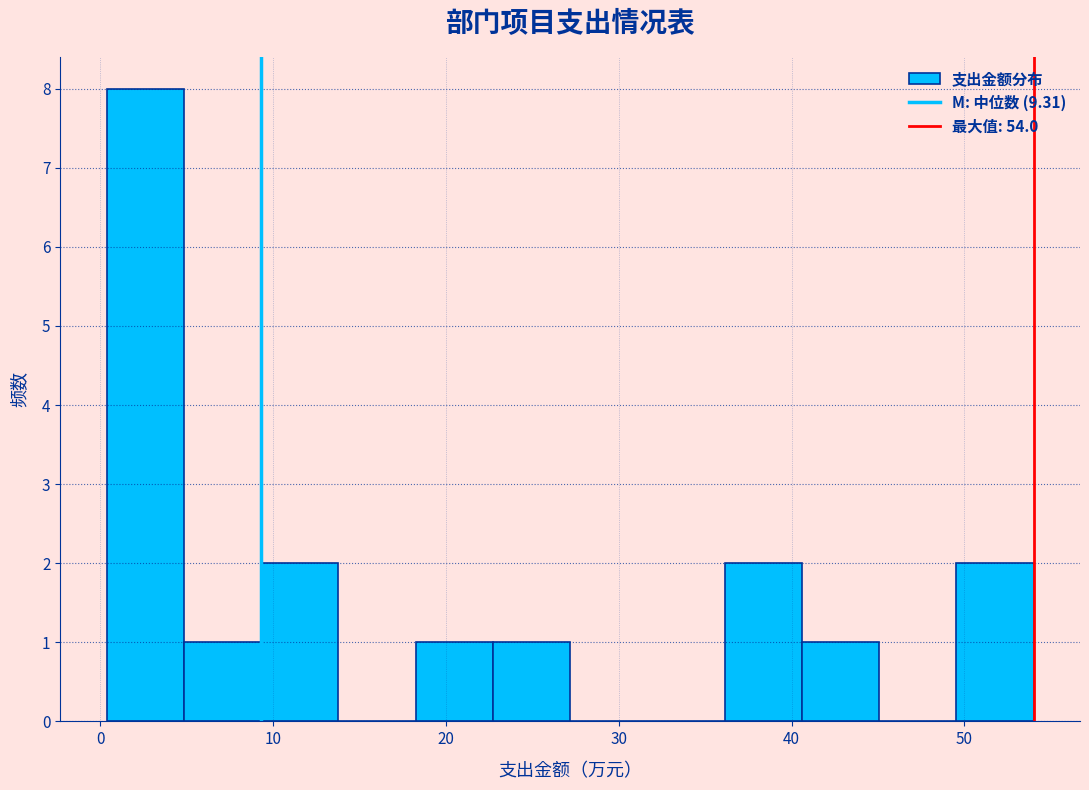

Reading left to right, list every bar in this chart as the range it spans on the x-axis followed by its height. Neither the bar edges nor the heights are printed on the chart, so give them approximately, as read against the axes.

0 to 5: 8
5 to 9: 1
9 to 14: 2
14 to 18: 0
18 to 23: 1
23 to 27: 1
27 to 32: 0
32 to 36: 0
36 to 41: 2
41 to 45: 1
45 to 50: 0
50 to 54: 2